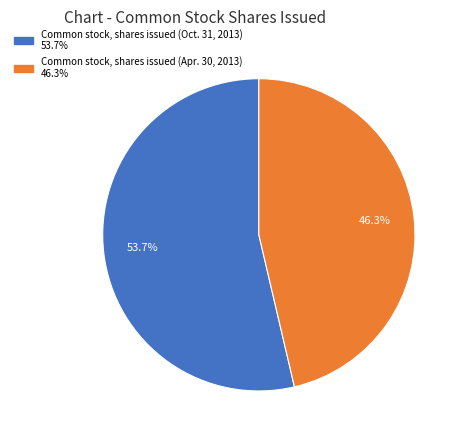

How many slices are in this pie chart?

2